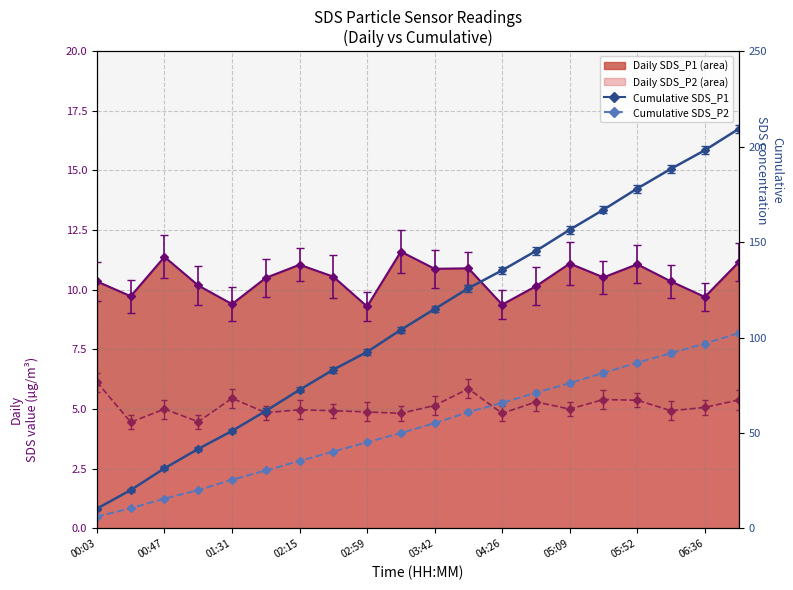

True or false: SDS_P2 line has a value of 5.3 at 13.

True